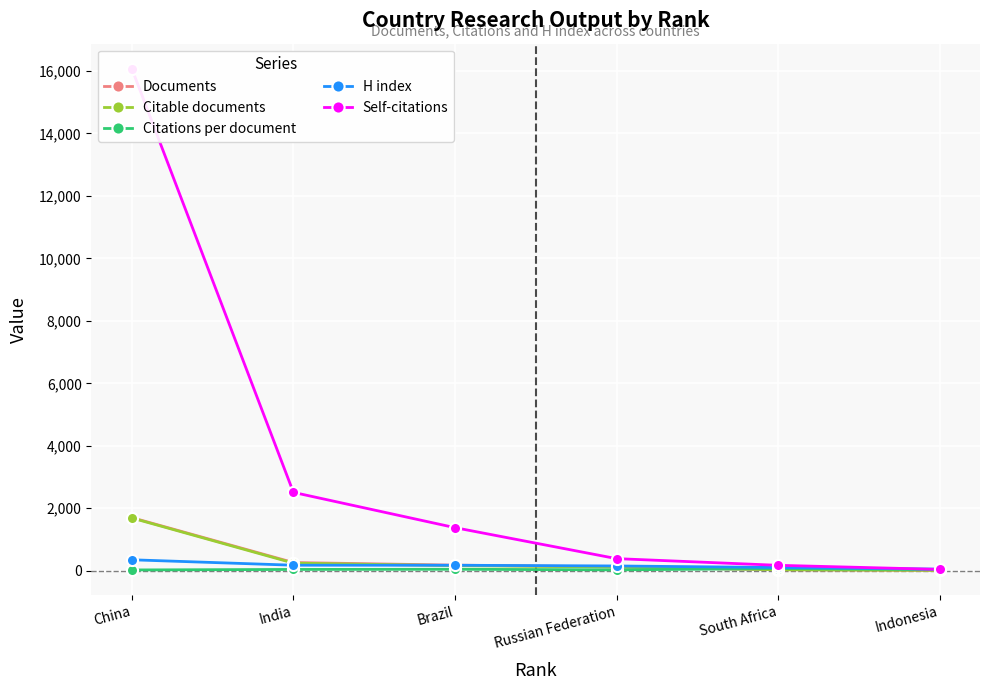

At India, list the series in order from smallest to largest.

Citations per document, H index, Citable documents, Documents, Self-citations